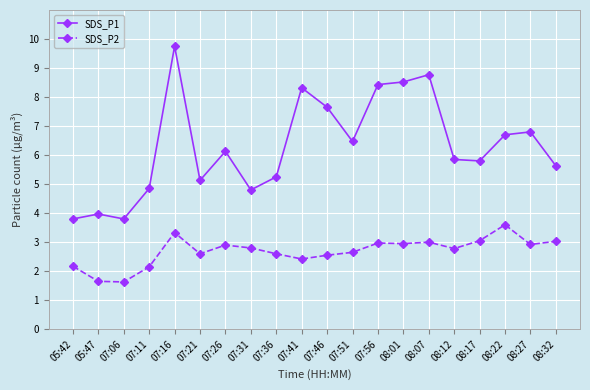

List the series in order of their peak value, lowest first.

SDS_P2, SDS_P1